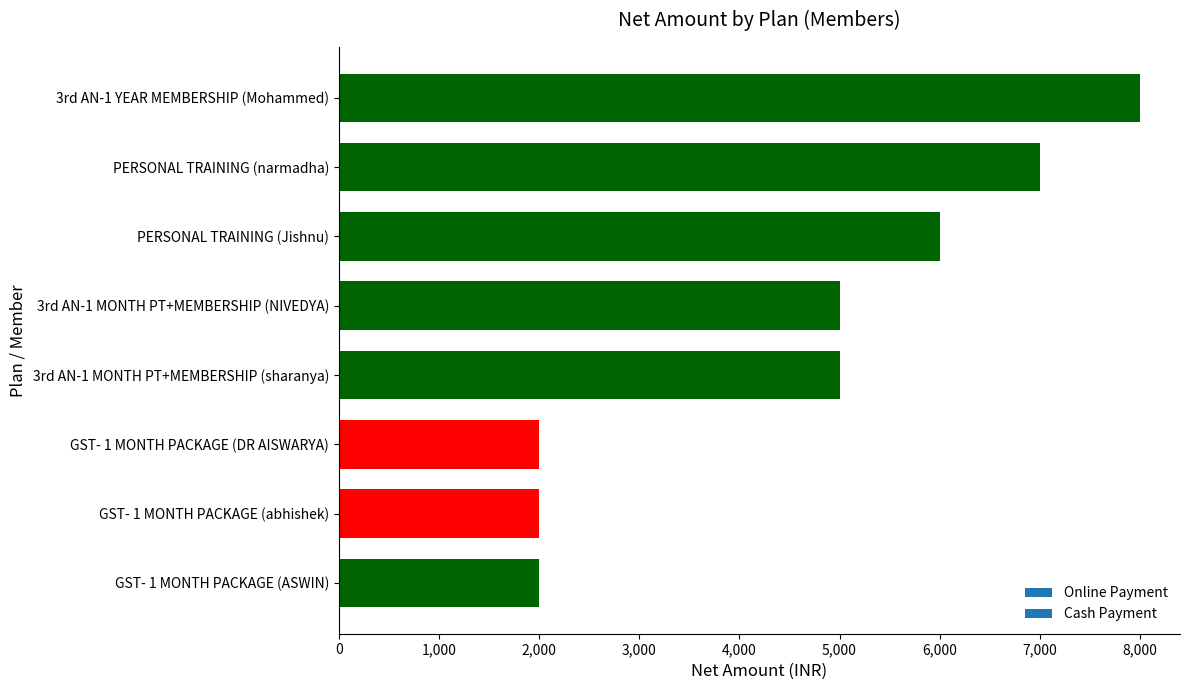

The chart shows a value of 5000 at 3rd AN-1 MONTH PT+MEMBERSHIP (NIVEDYA). True or false?

True